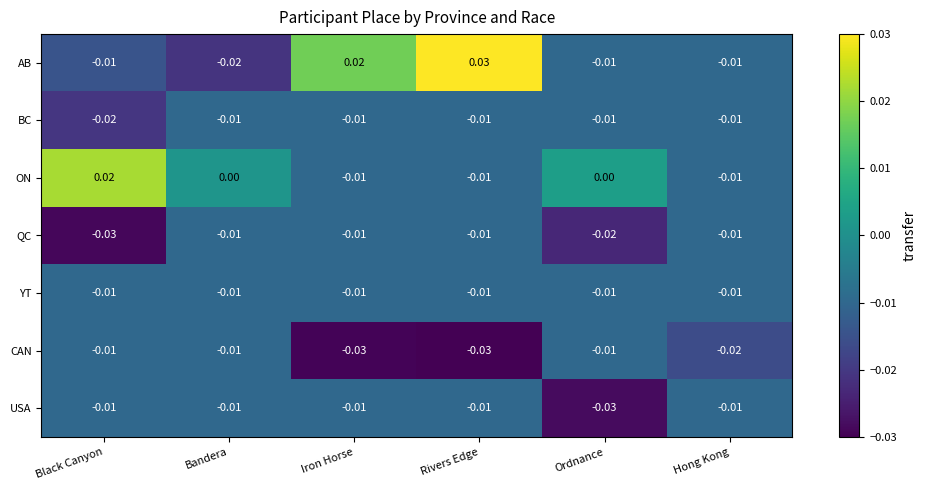

Which label corresponds to the largest value in the chart?

Rivers Edge